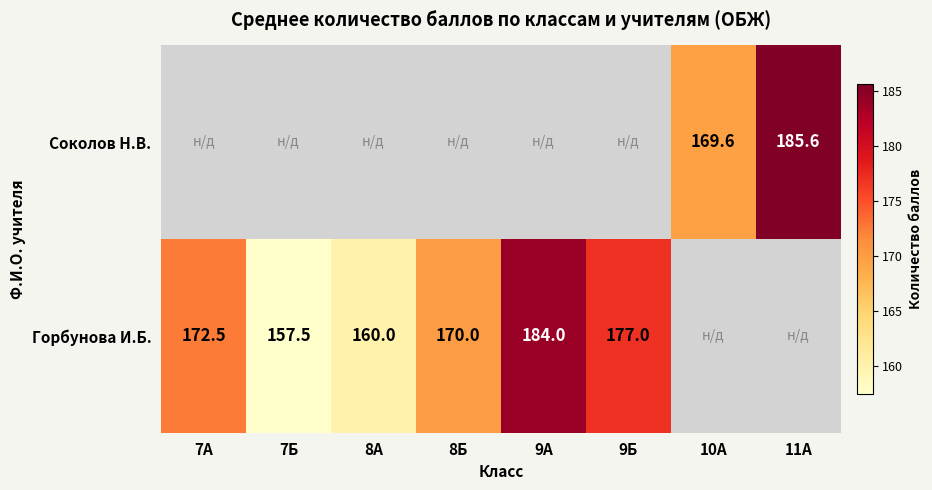

Which label corresponds to the smallest value in the chart?

7Б